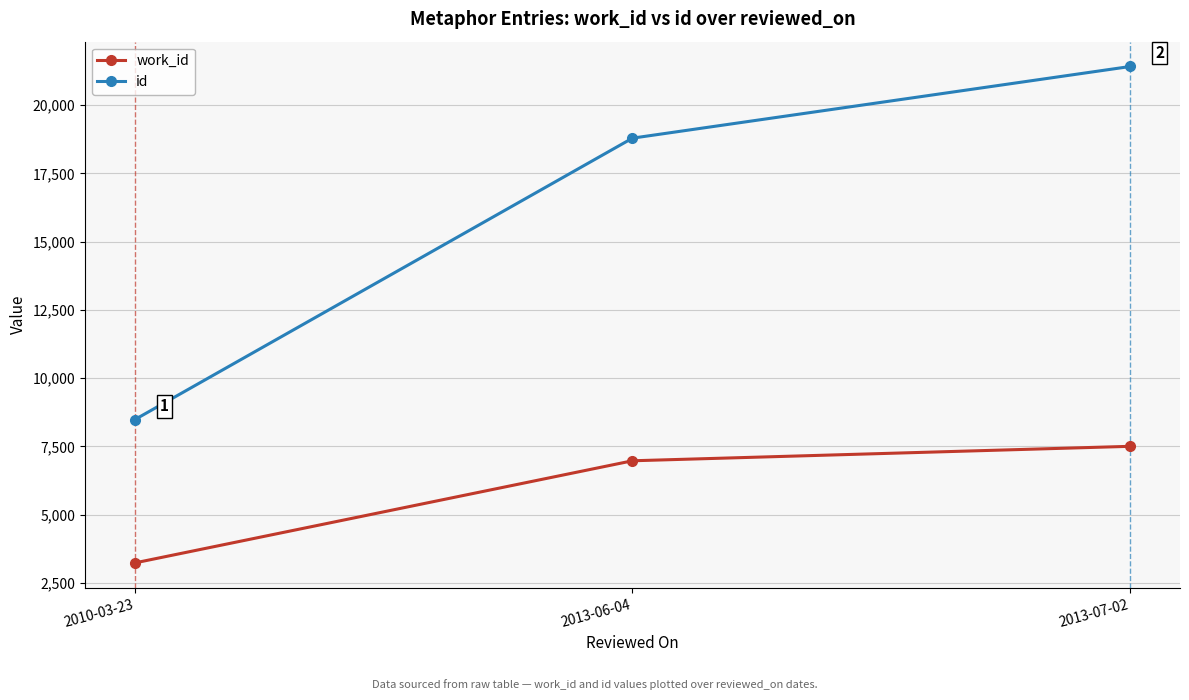

What is the label of the 2nd point from the right?

2013-06-04